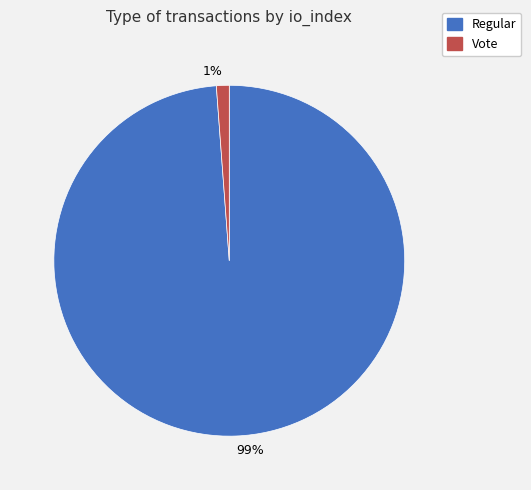

What is the majority slice?

99%